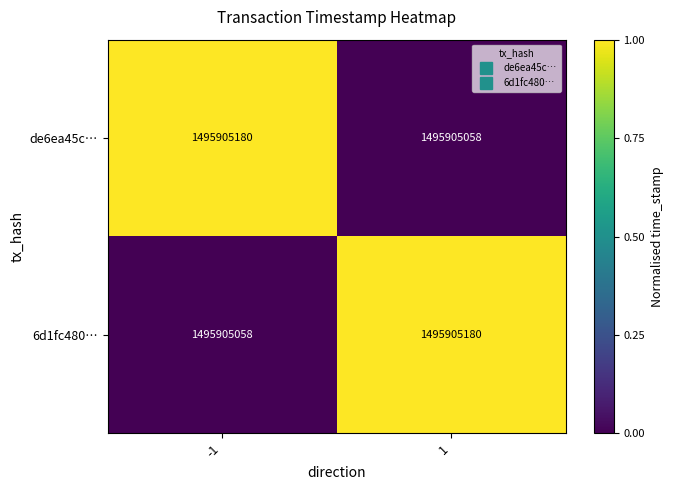

Which series has the largest total across all categories?

de6ea45c…